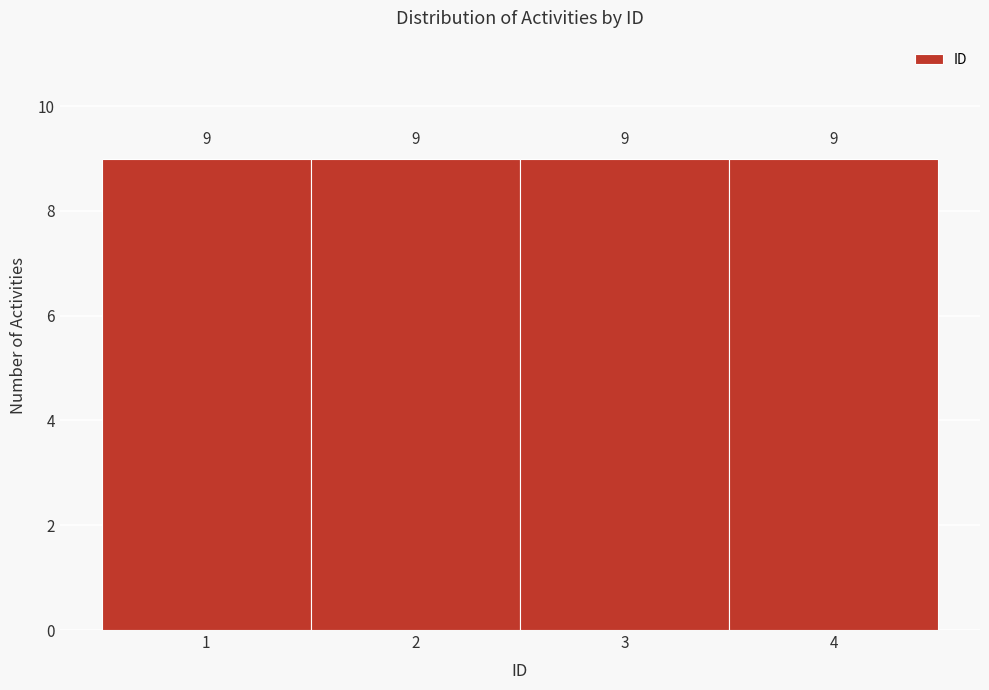

Reading left to right, list every bar in this chart as the range it spans on the x-axis followed by its height.

0.5 to 1.5: 9
1.5 to 2.5: 9
2.5 to 3.5: 9
3.5 to 4.5: 9